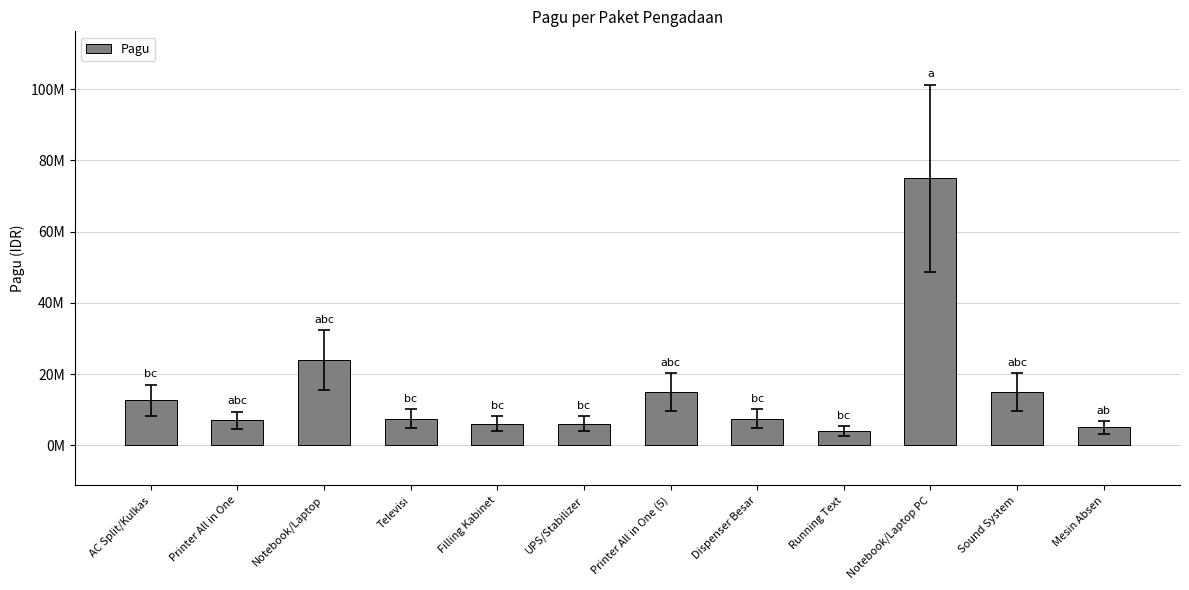

Are the bars horizontal?

No